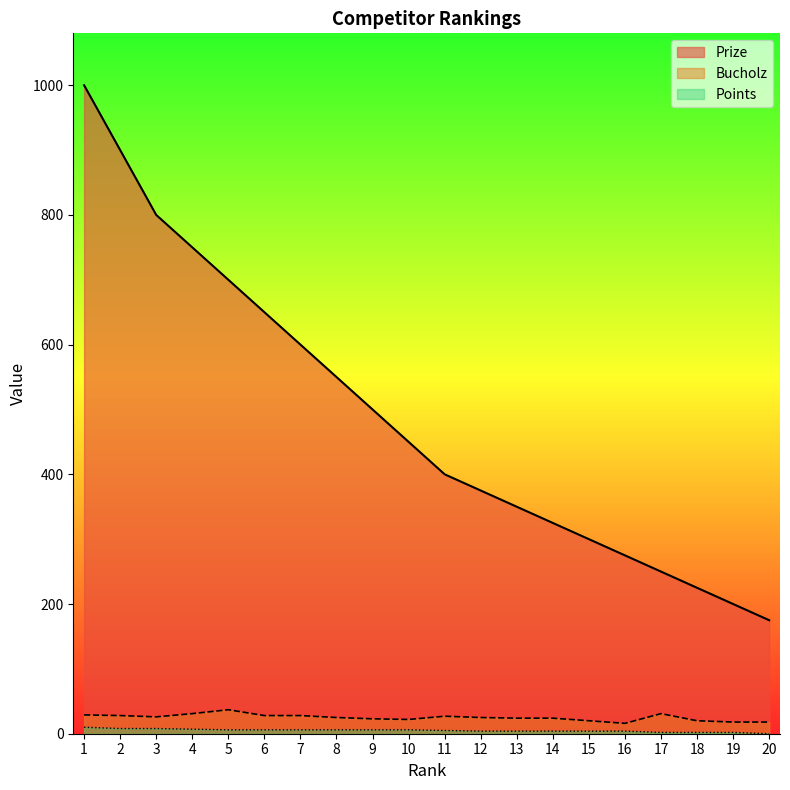

Which series has the widest spread of values?

Prize